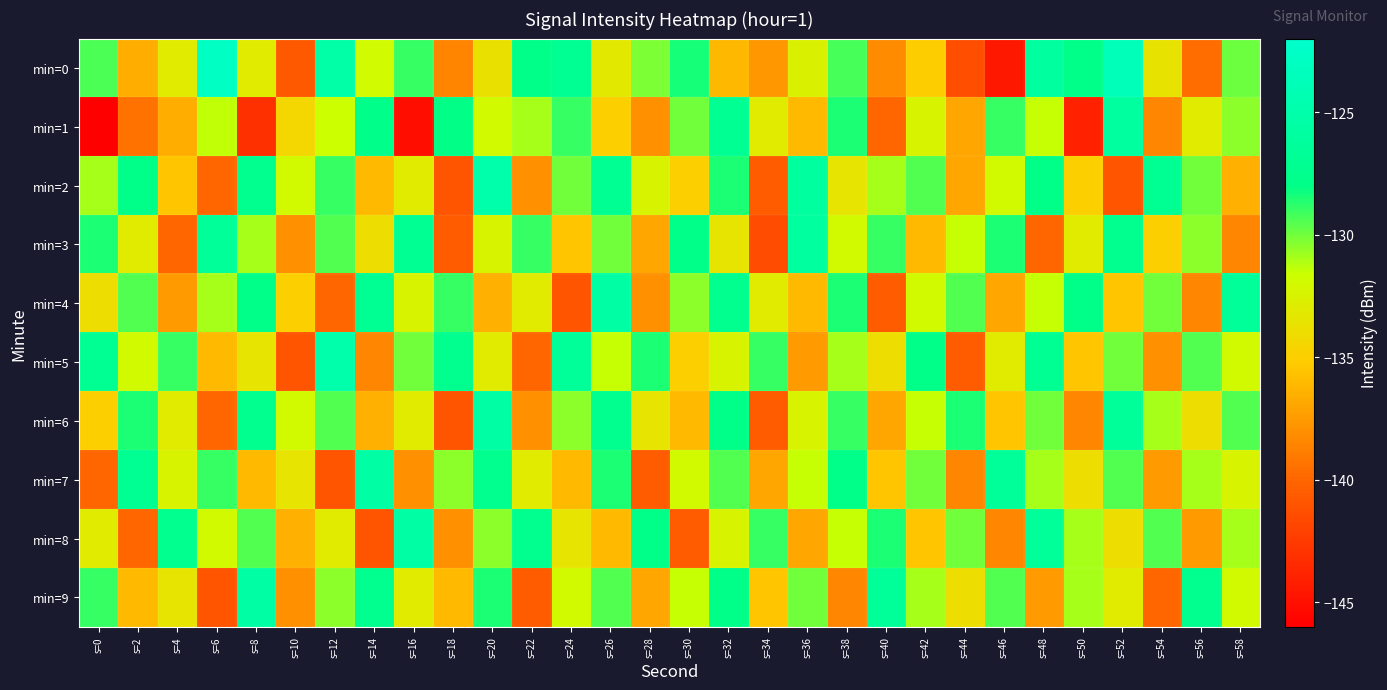

What is the spread (max minus min) of values at s=48?

14.1